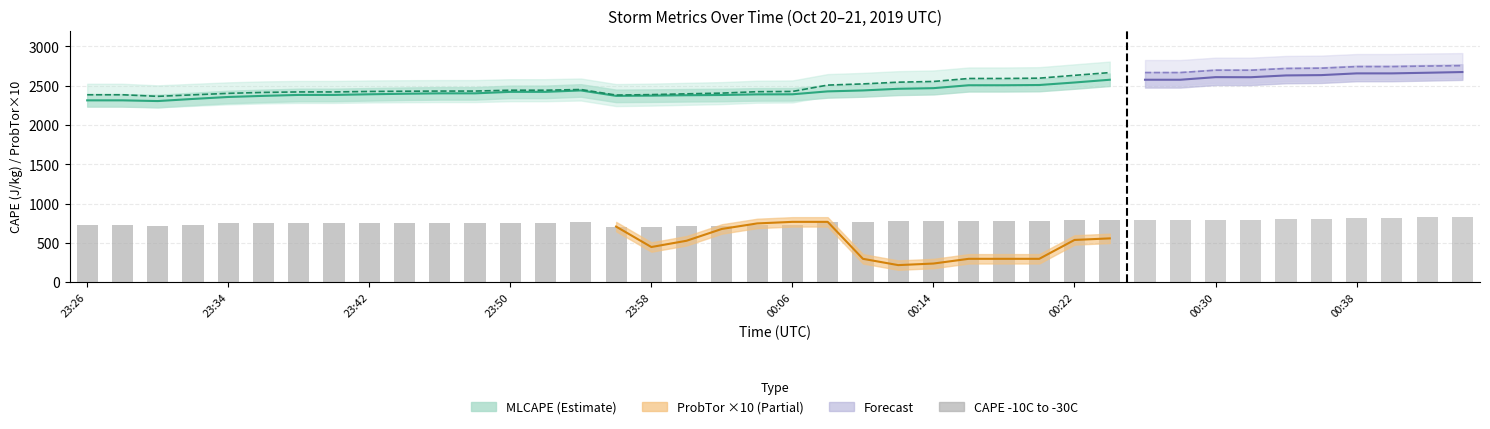

What is the value of the MLCAPE bar at the 39th from the left?

2666